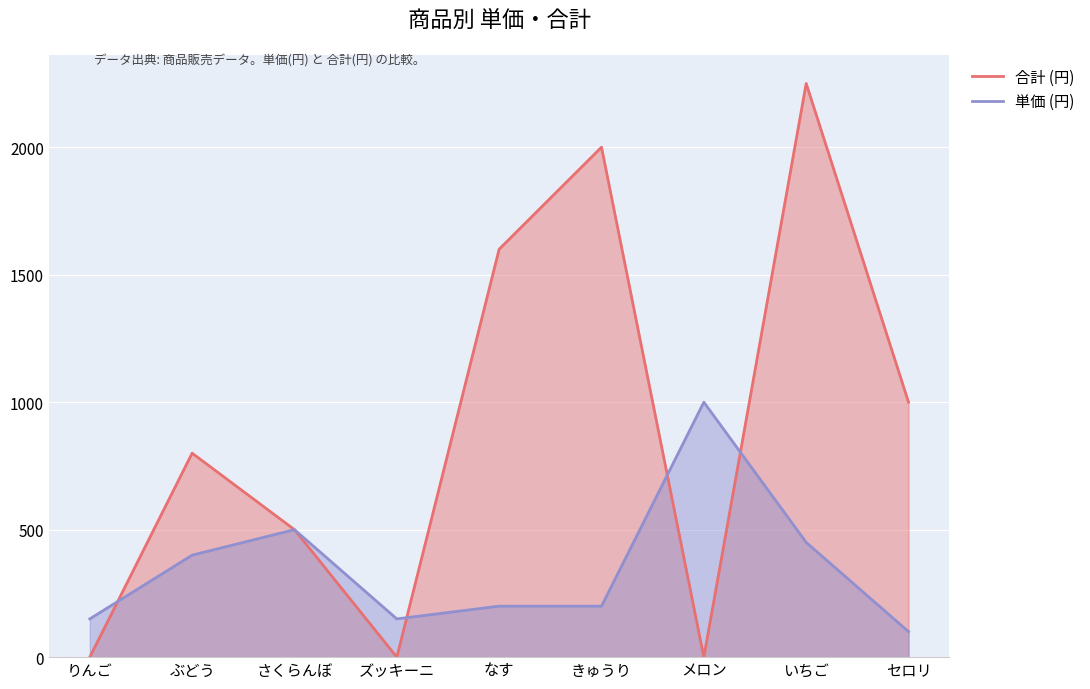

Which has a higher value, セロリ or メロン?

セロリ